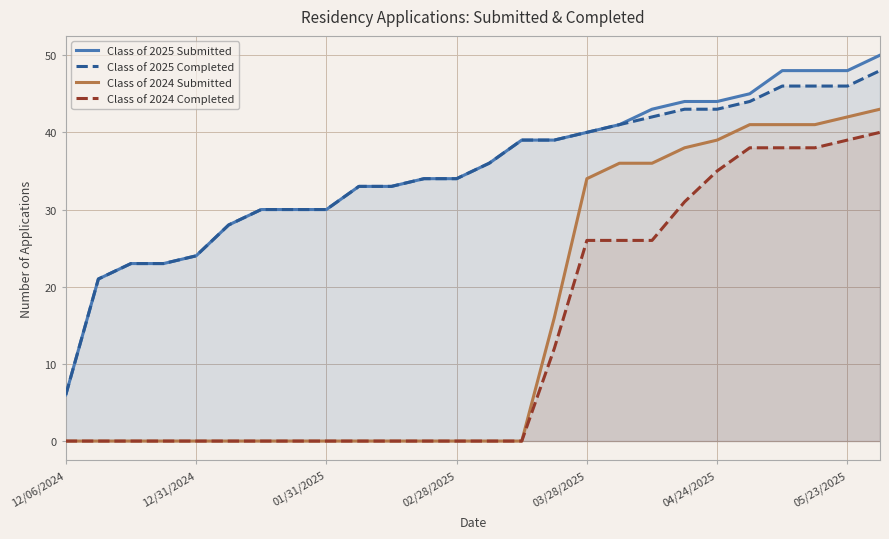

What is the average value of the Class of 2024 Submitted series?

16